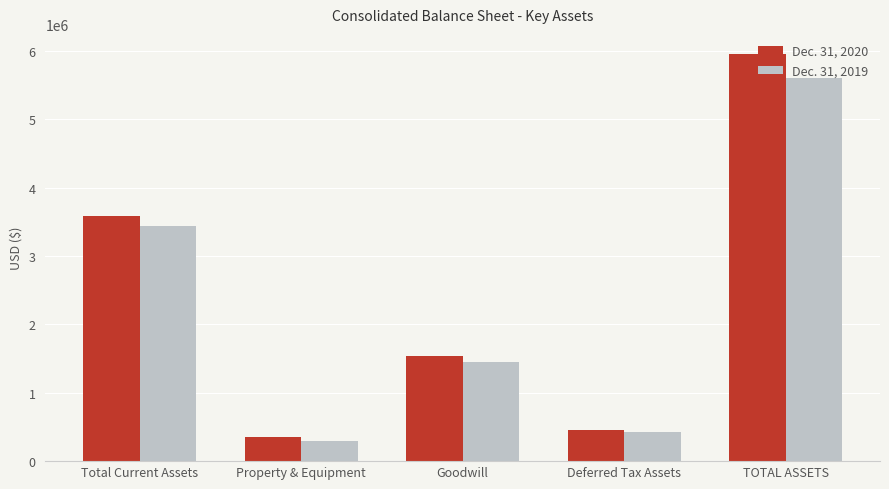

Does the chart contain stacked bars?

No